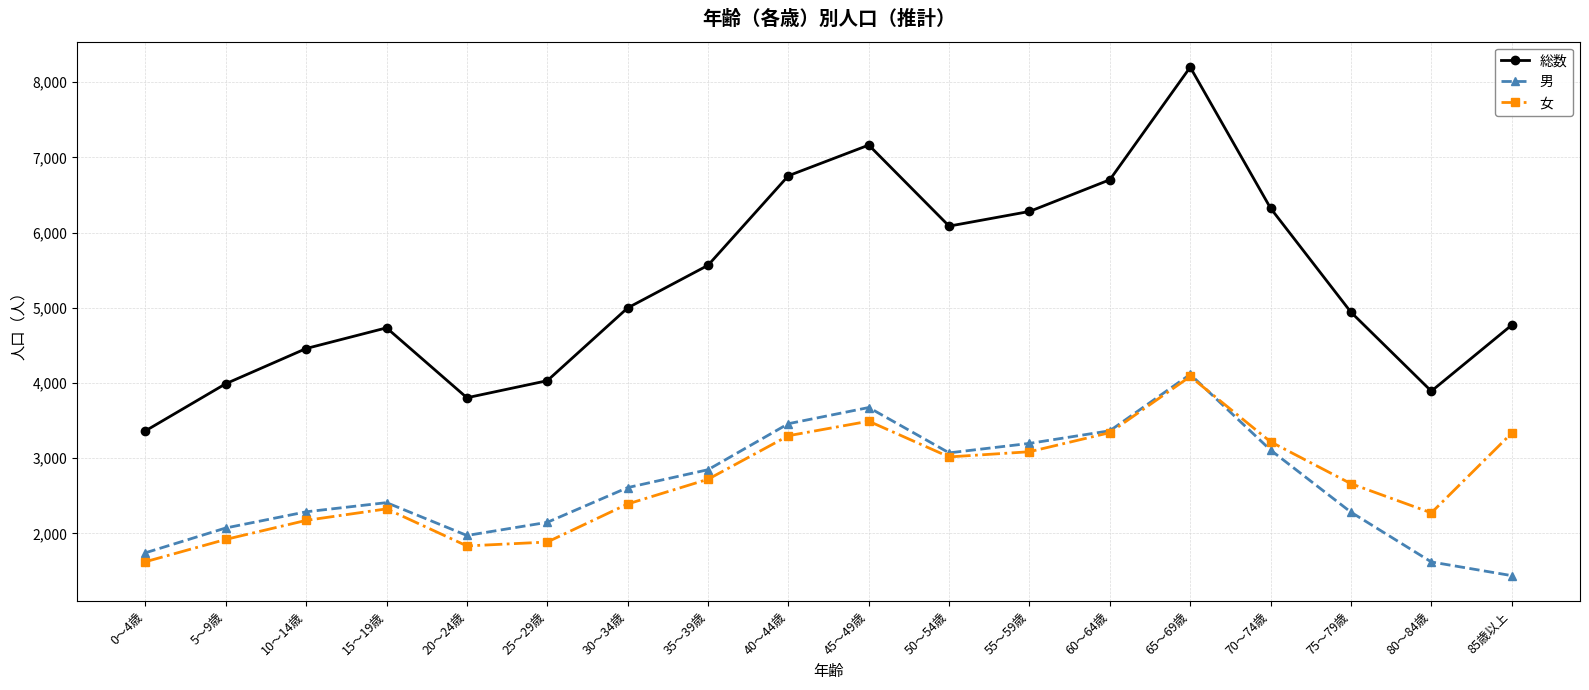

What is the value of the 総数 point at the 17th from the left?

3891